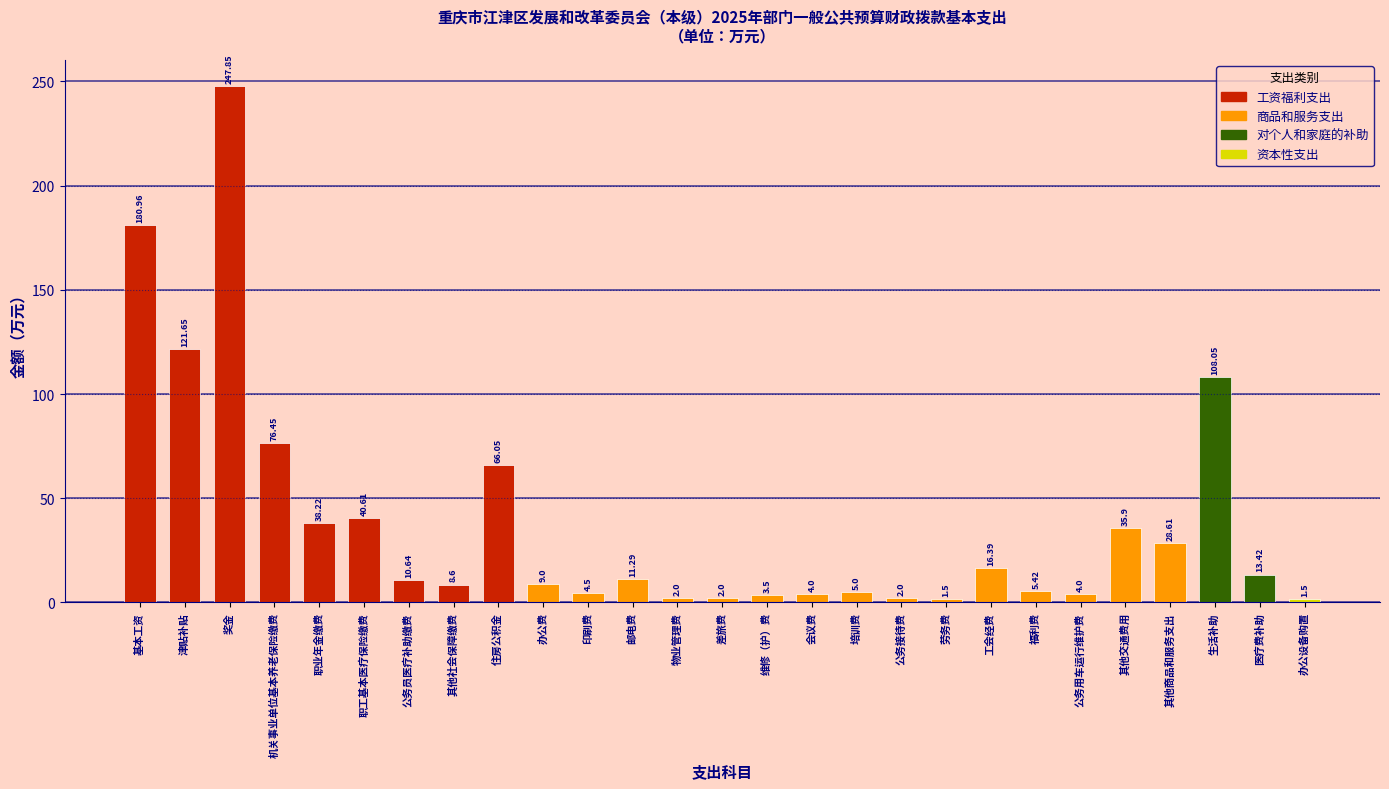

What is the label of the 13th bar from the right?

维修（护）费